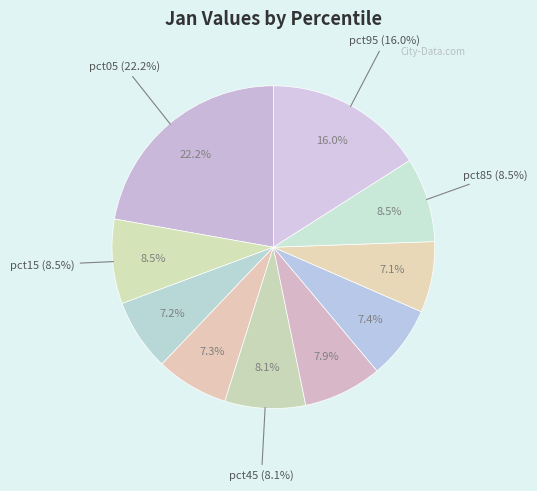

How many segments does this pie chart have?

10